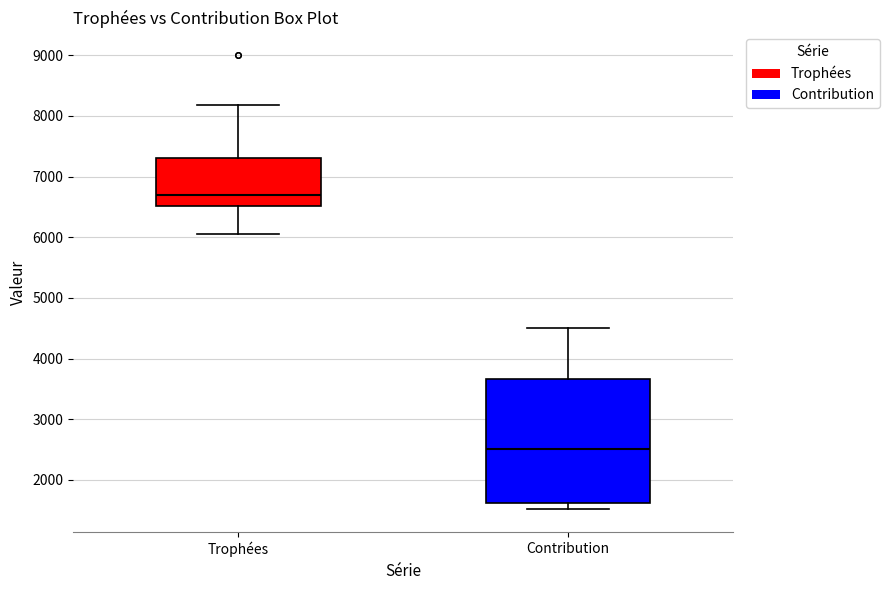

Which box's median line is the highest?

Trophées